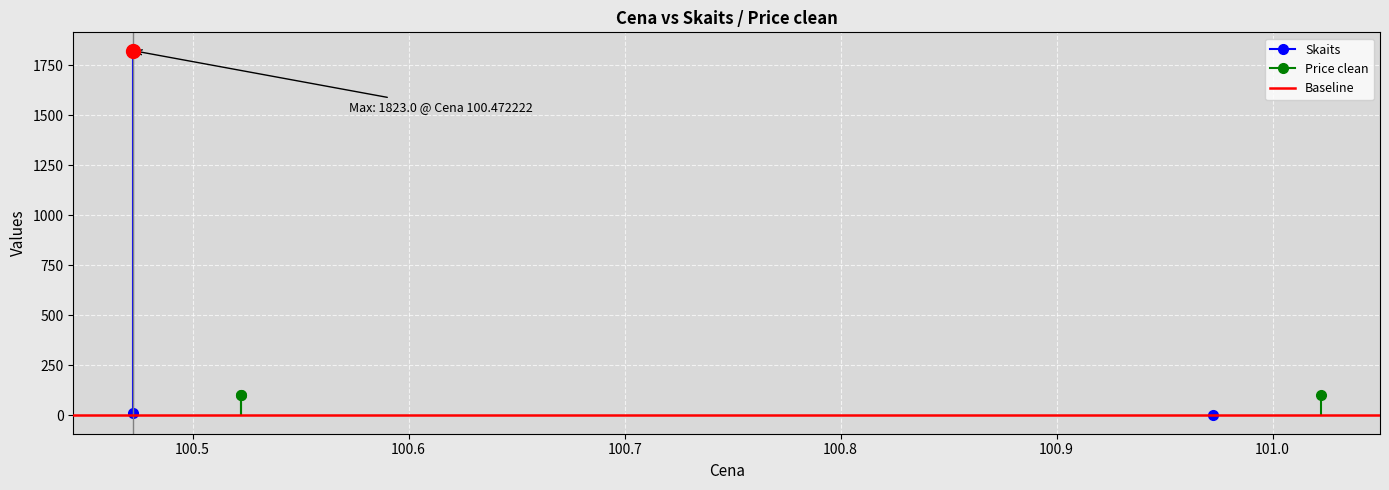

Rank the categories by Price clean value from highest to lowest.

100.972222, 100.472222, 100.472222